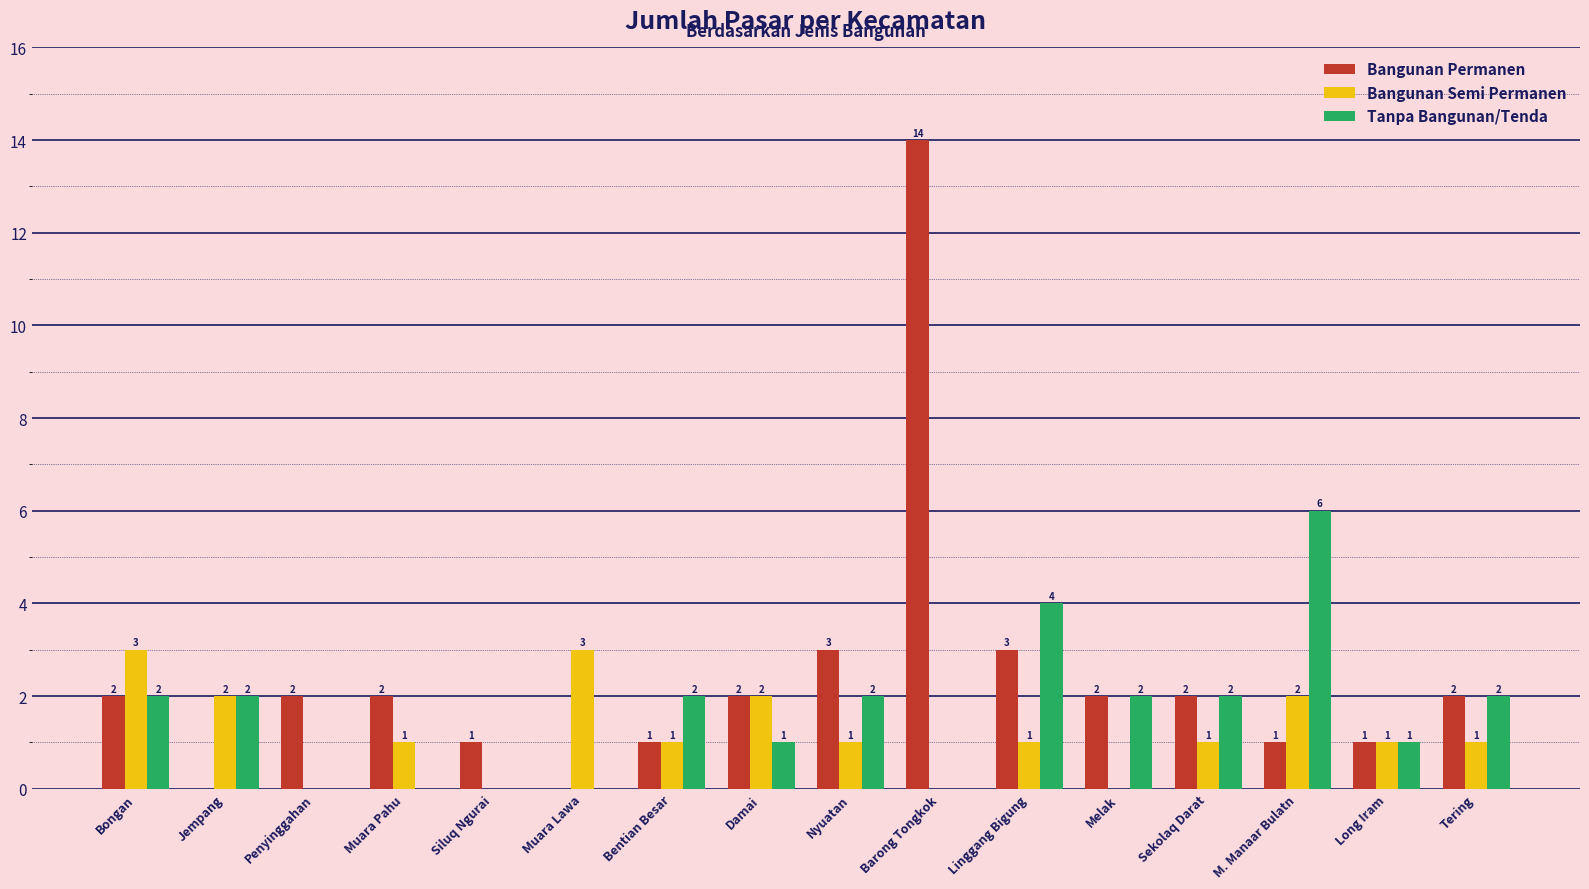

Which series changed the most between Melak and M. Manaar Bulatn?

Tanpa Bangunan/Tenda